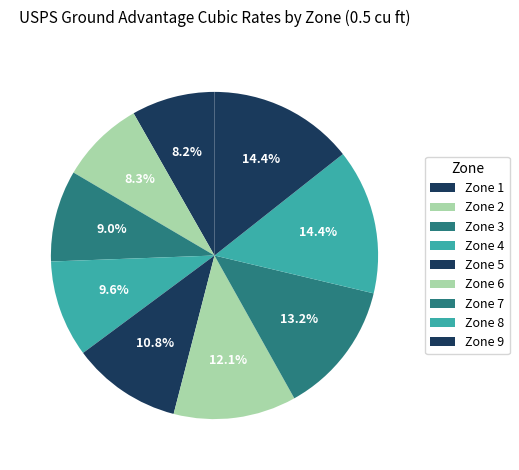

To the nearest percent, what is the difference between the largest and smallest slice percentages?

6%